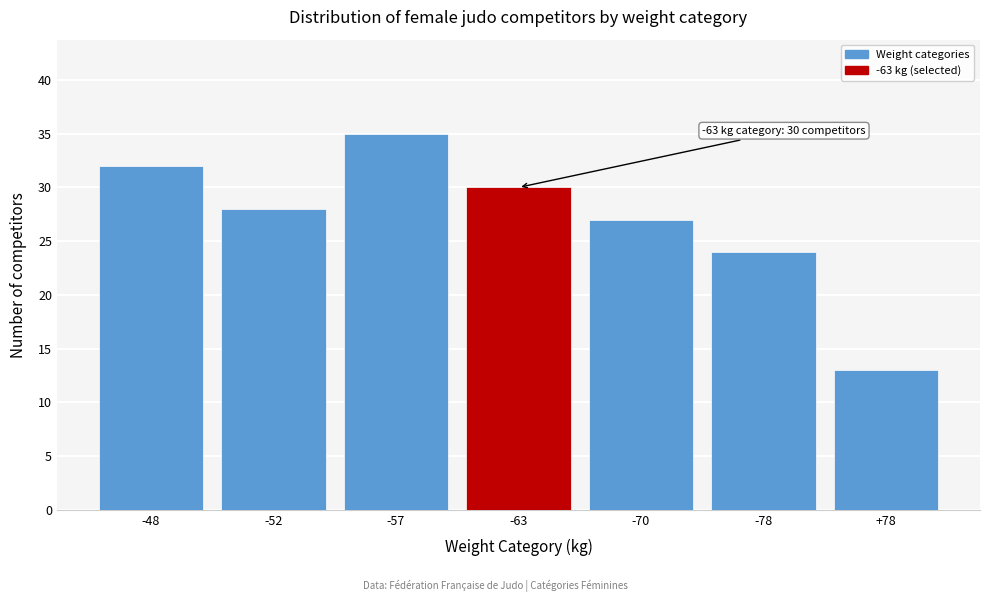

Reading left to right, extract all data points from this chart.

-48=32	-52=28	-57=35	-63=30	-70=27	-78=24	+78=13